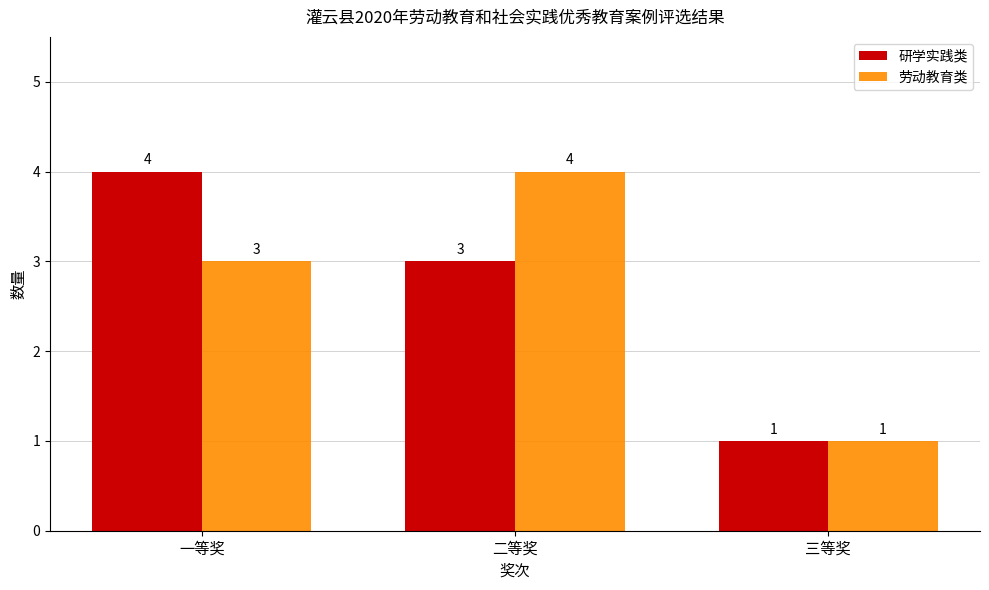

Rank the categories by 研学实践类 value from highest to lowest.

一等奖, 二等奖, 三等奖